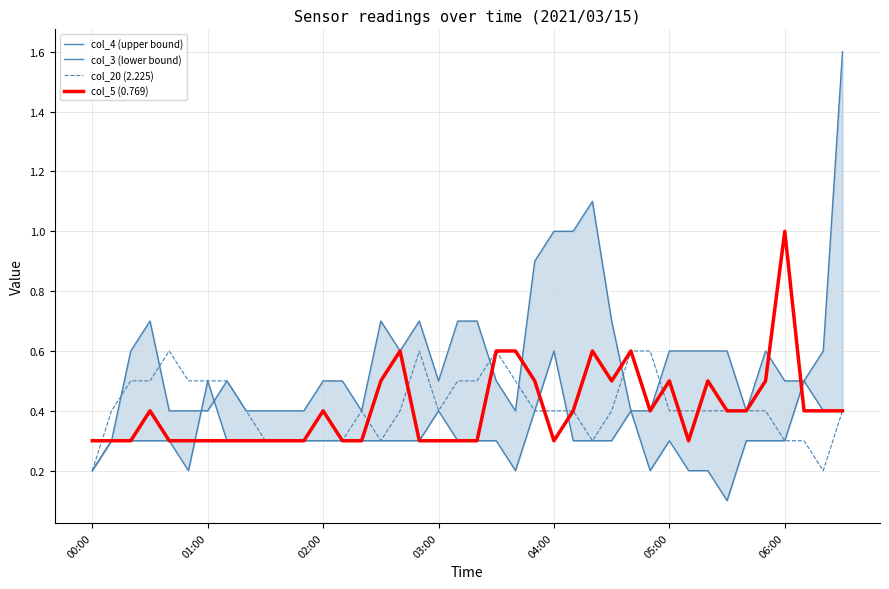

The value of col_5 (0.769) at 04:00 is 0.4. True or false?

False